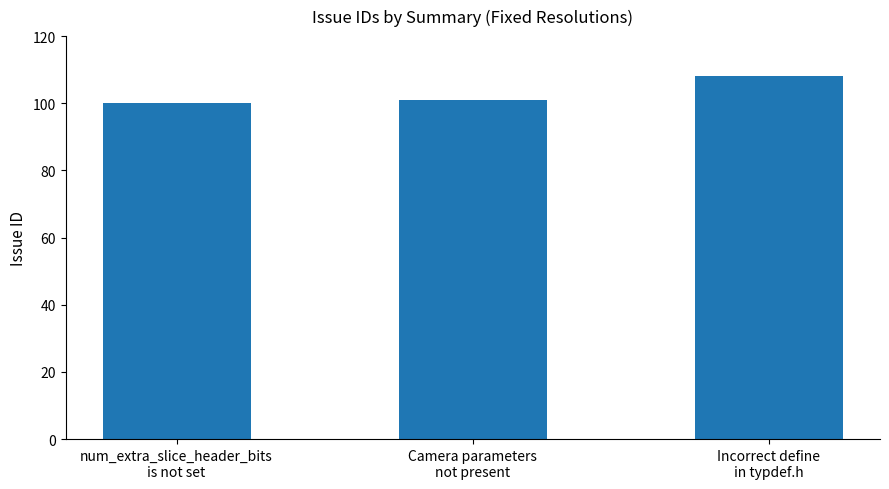

What is the maximum value shown in the chart?

108